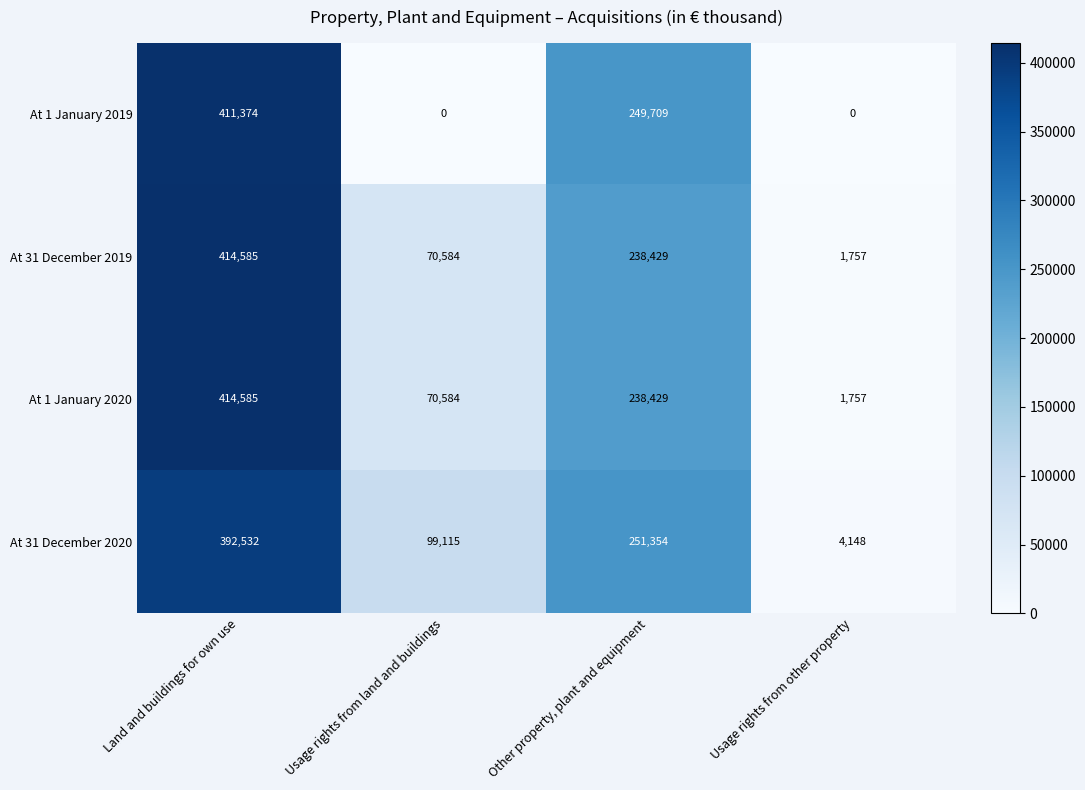

At which label does At 31 December 2020 reach its minimum?

Usage rights from other property